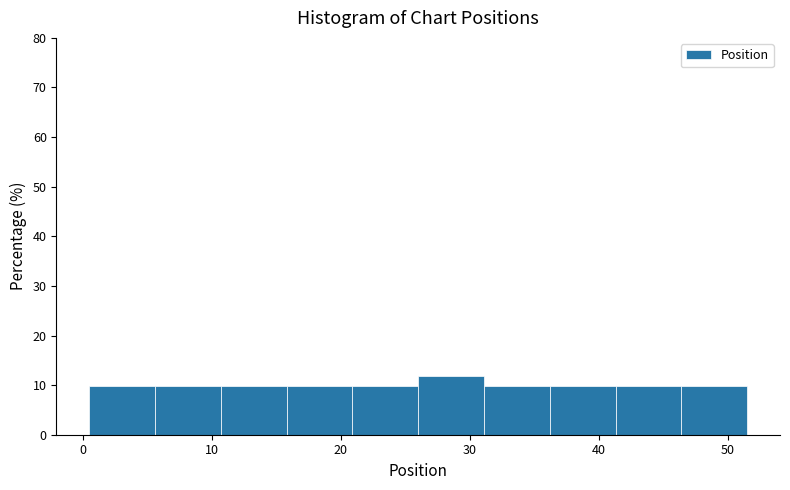

Reading left to right, list every bar in this chart as the range it spans on the x-axis followed by its height. Neither the bar edges nor the heights are printed on the chart, so give them approximately, as read against the axes.

0.5 to 5.6: 10
5.6 to 10.7: 10
10.7 to 15.8: 10
15.8 to 20.9: 10
20.9 to 26.0: 10
26.0 to 31.1: 12
31.1 to 36.2: 10
36.2 to 41.3: 10
41.3 to 46.4: 10
46.4 to 51.5: 10